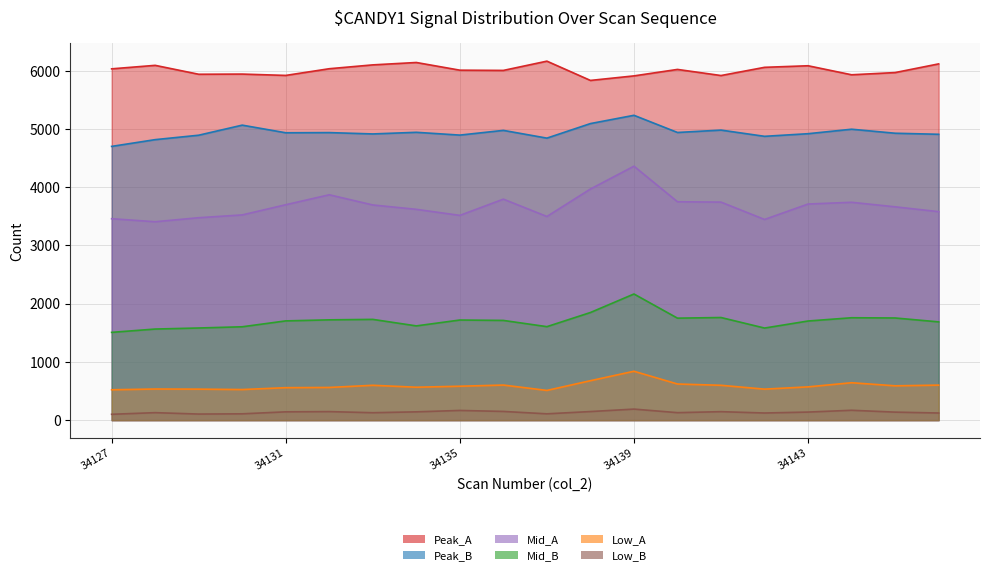

What is the minimum value shown in the chart?

101